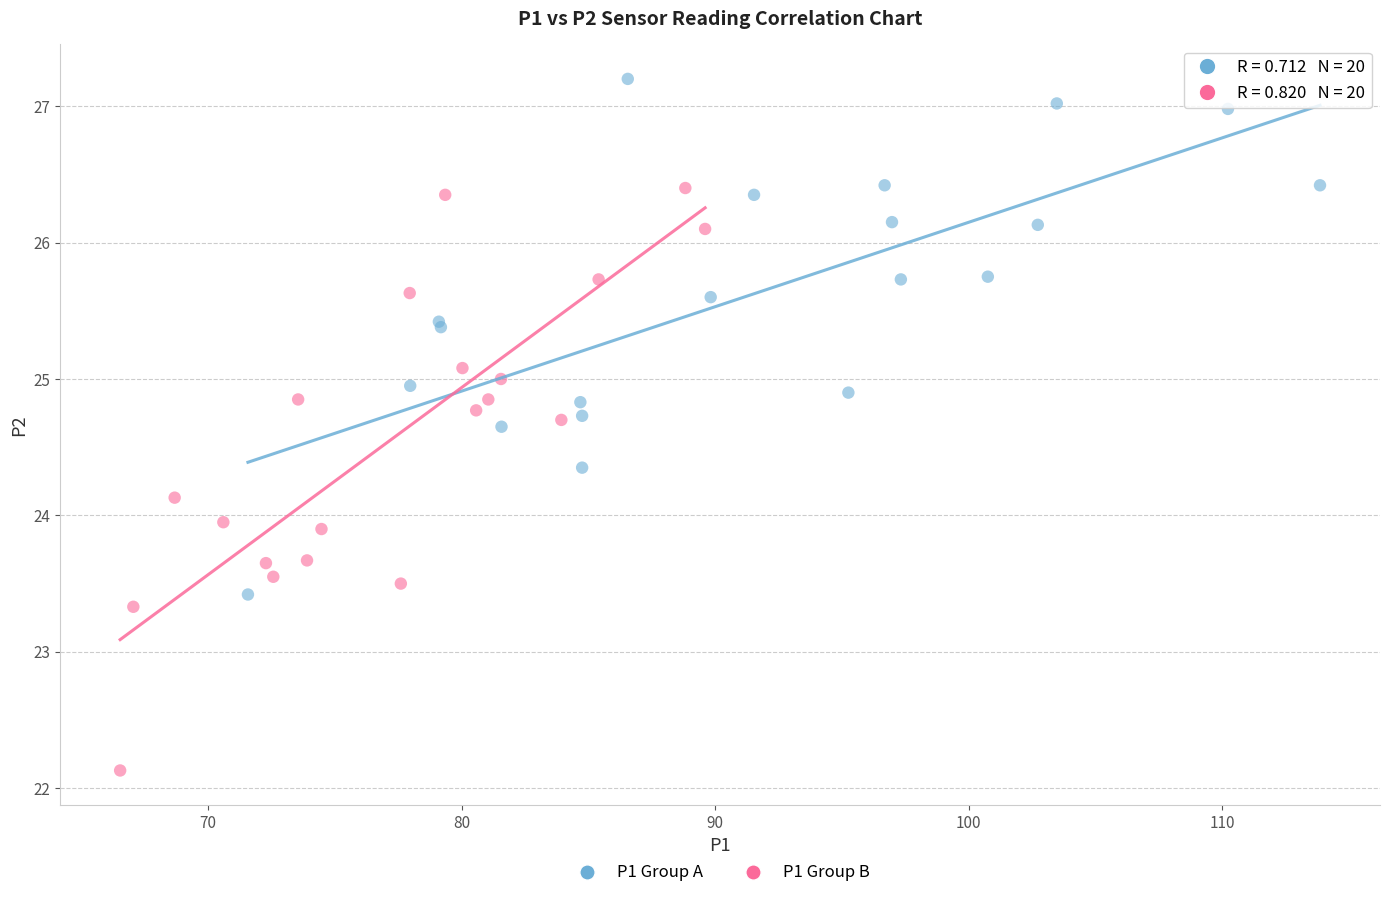

Which series contains the lowest Y value?

P1 Group B